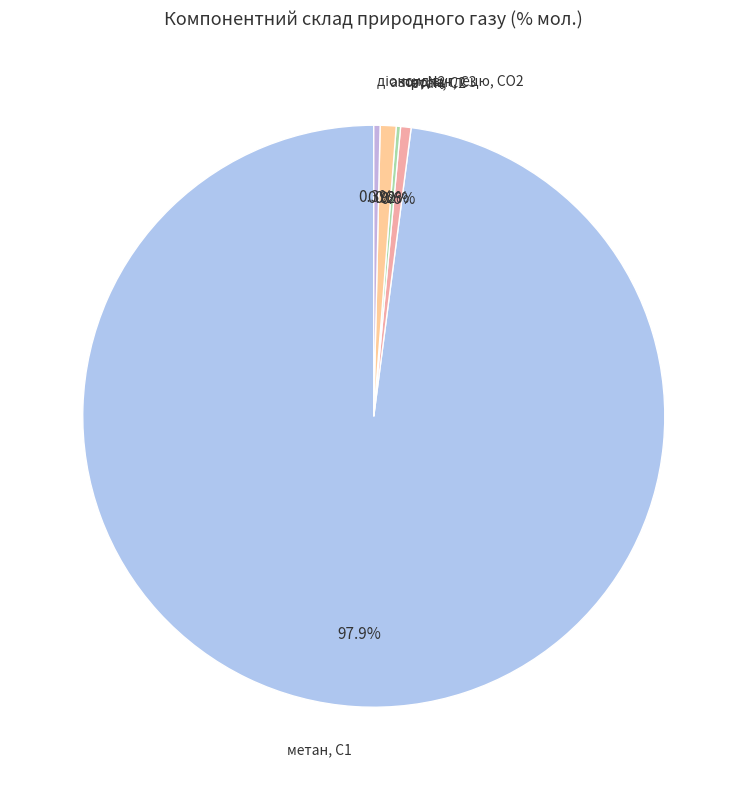

How many segments does this pie chart have?

5